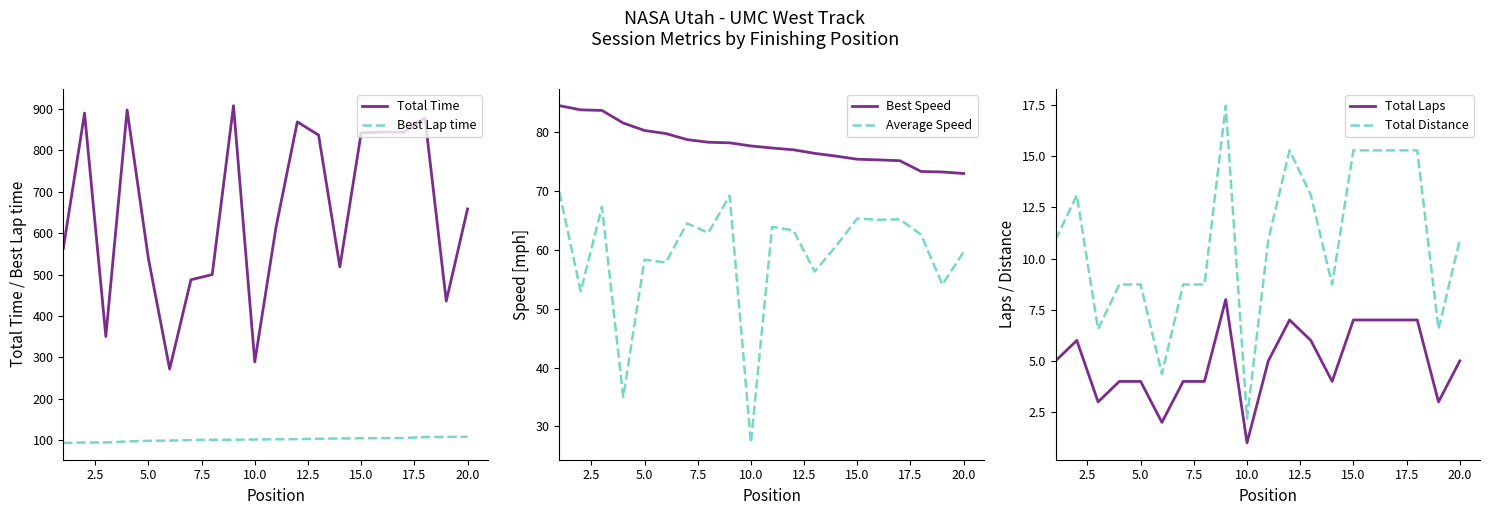

Is it true that Total Time equals 658.5 at 20.0?

True